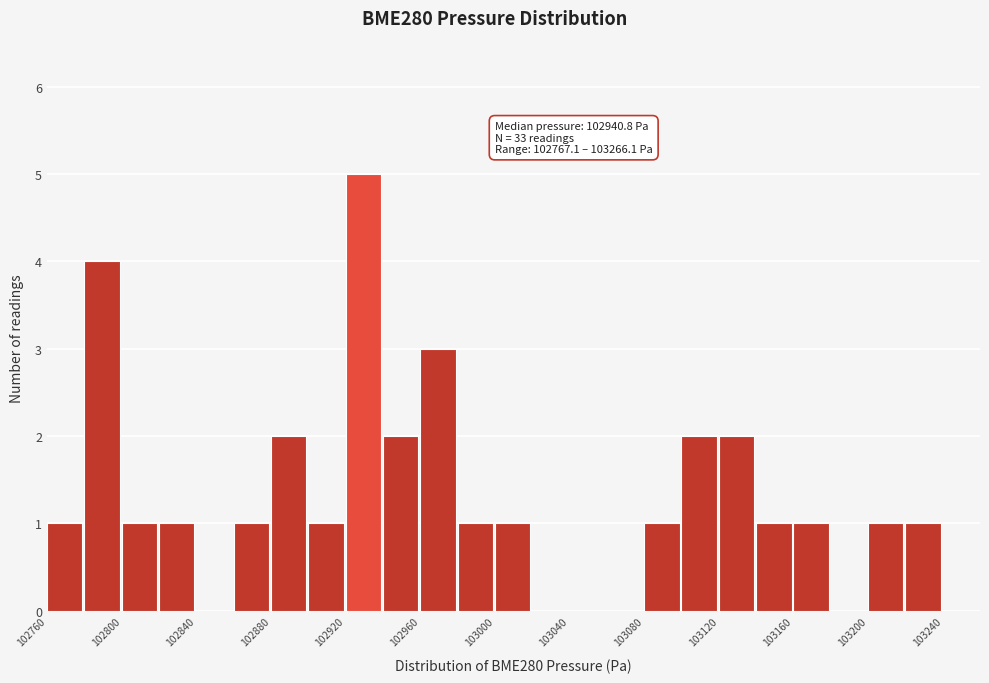

Over which range of the x-axis is the bar tallest?

102920 to 102940